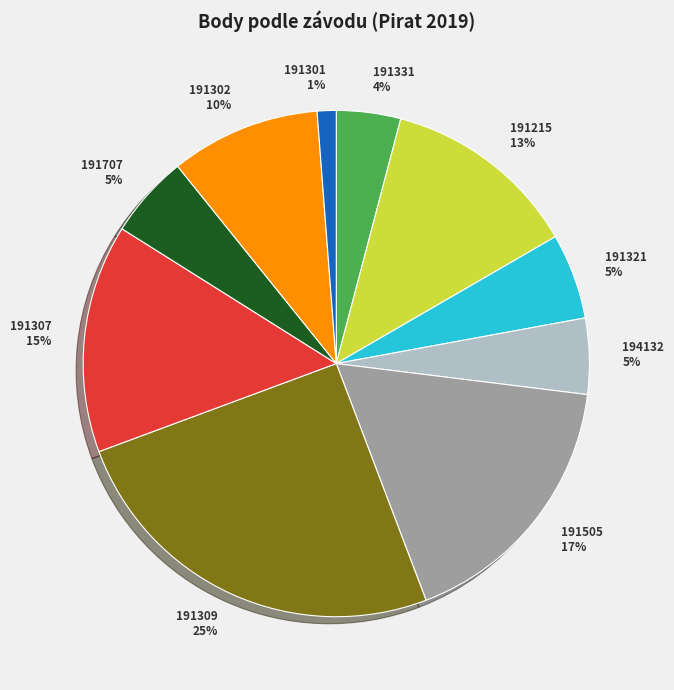

Is there any slice that represents more than half of the pie?

No